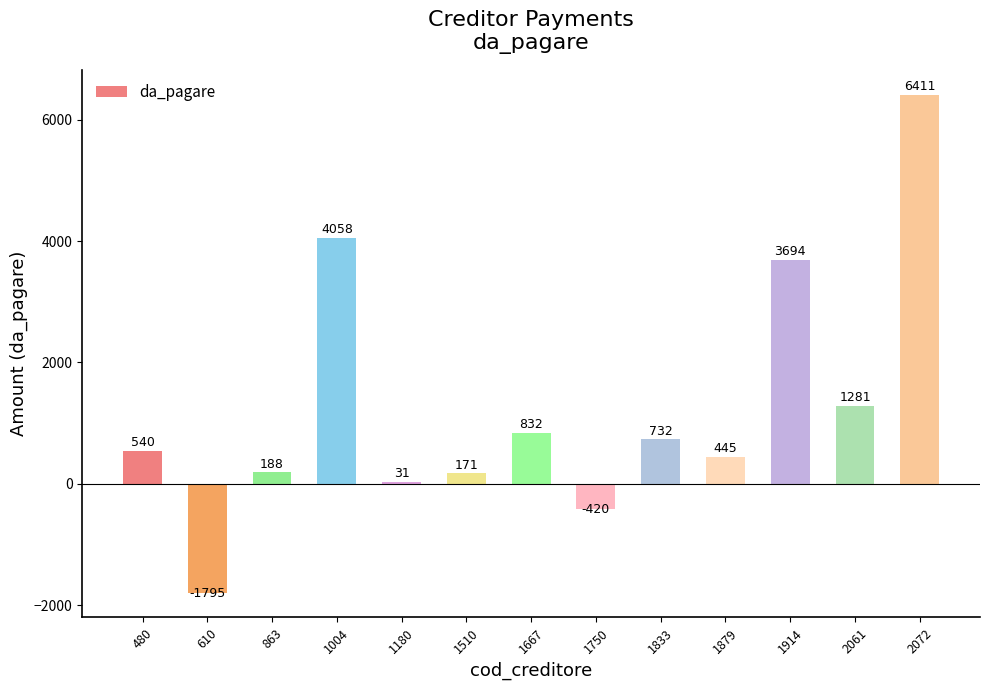

How many bars are there in total?

13